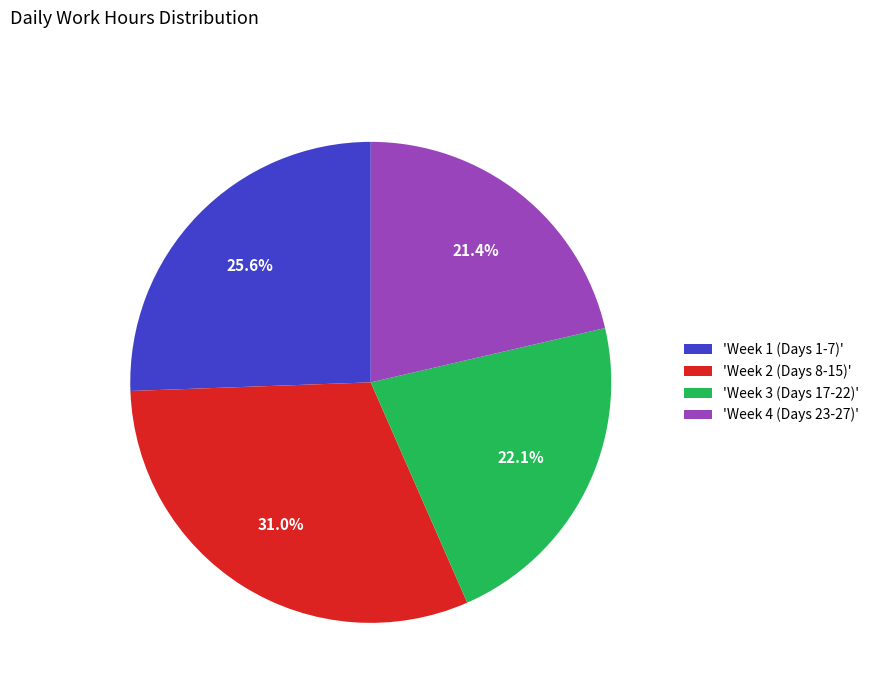

Combined, do 'Week 4 (Days 23-27)' and 'Week 1 (Days 1-7)' account for over 50%?

No